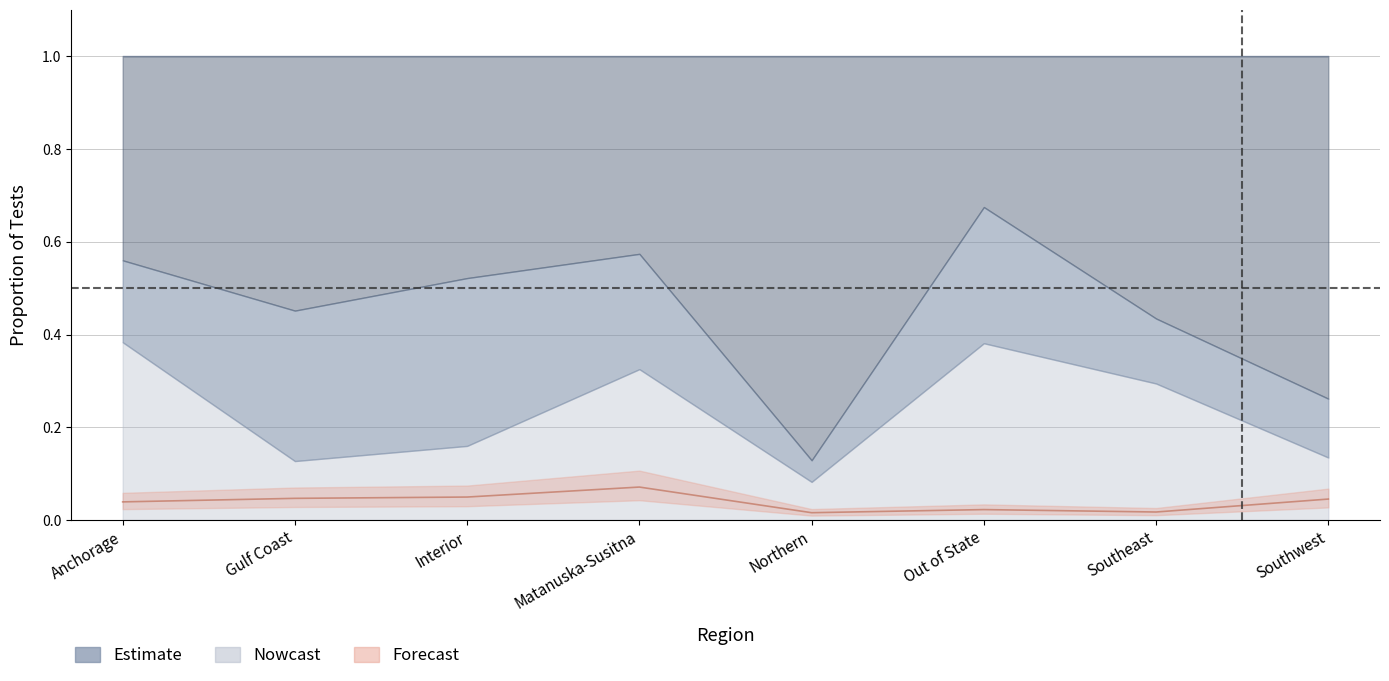

How many values are between 0 and 1?

8